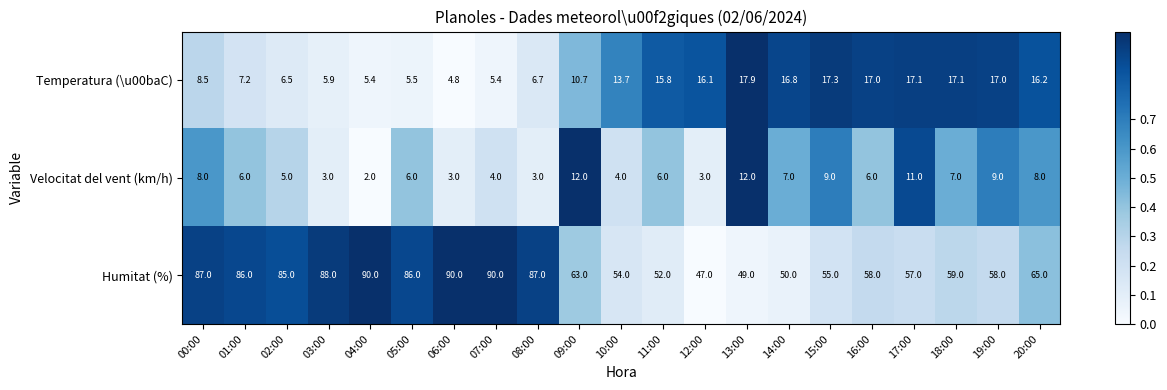

What is the difference between the second highest and minimum values in the Humitat (%) series?

43.0